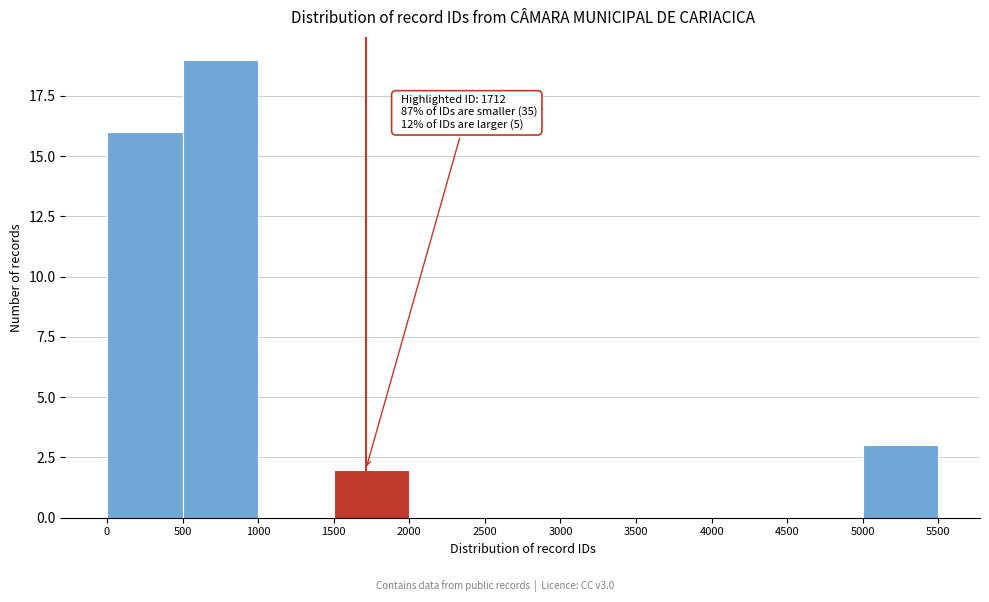

Over which range of the x-axis is the bar tallest?

500 to 1000